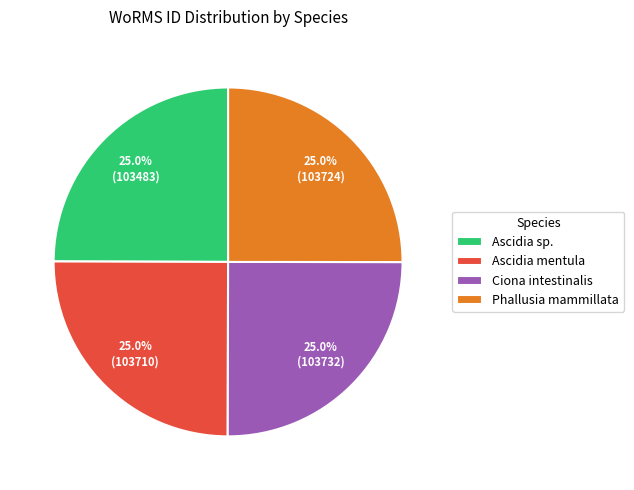

How many slices are in this pie chart?

4